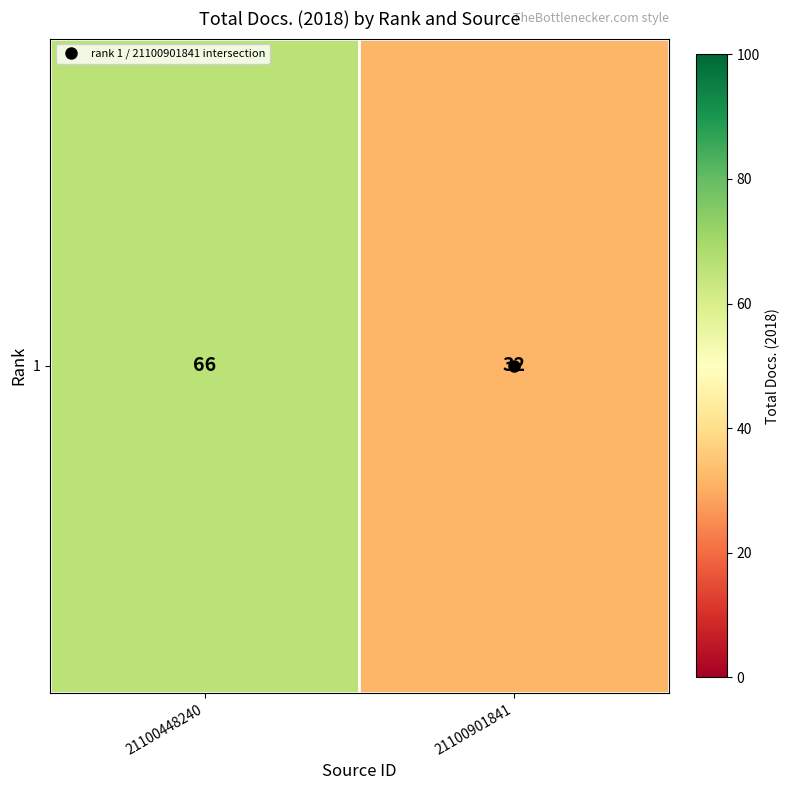

What is the sum of the values at 21100901841 and 21100448240?

98